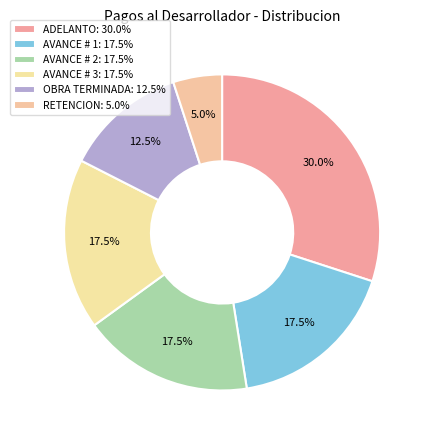

How many segments does this pie chart have?

6